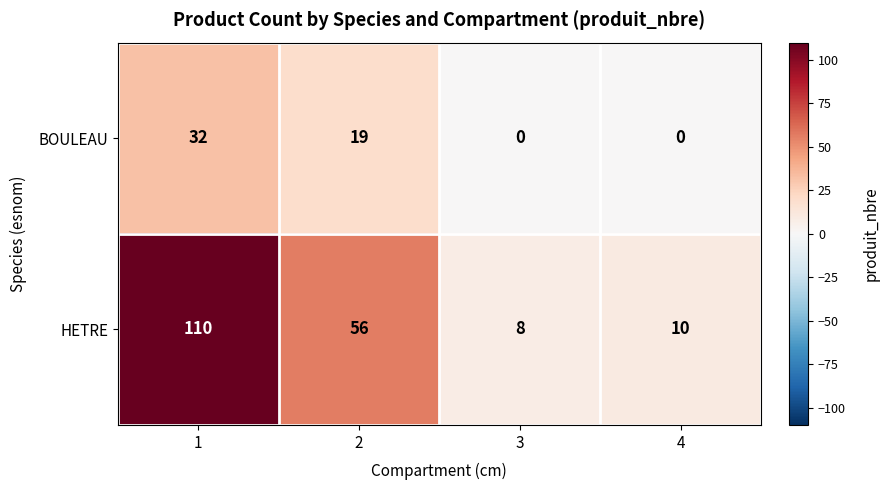

Reading right to left, what are all the values shown in this chart?

BOULEAU: 0	0	19	32
HETRE: 10	8	56	110